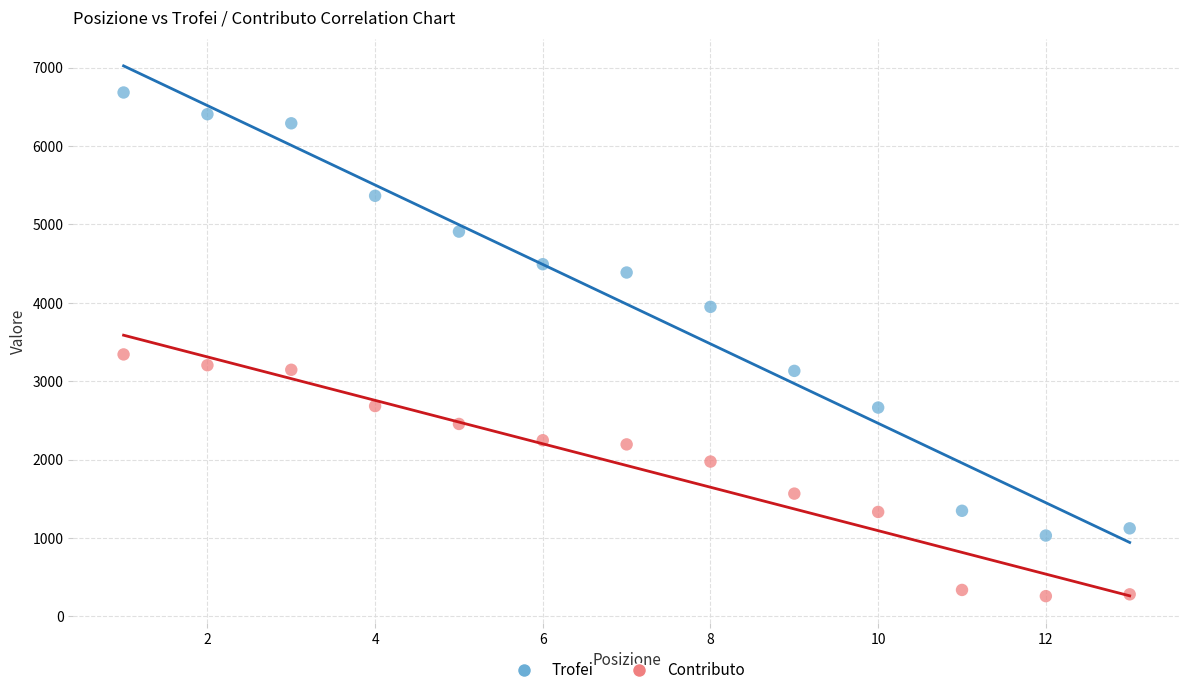

What are all the series names shown in the legend?

Trofei, Contributo